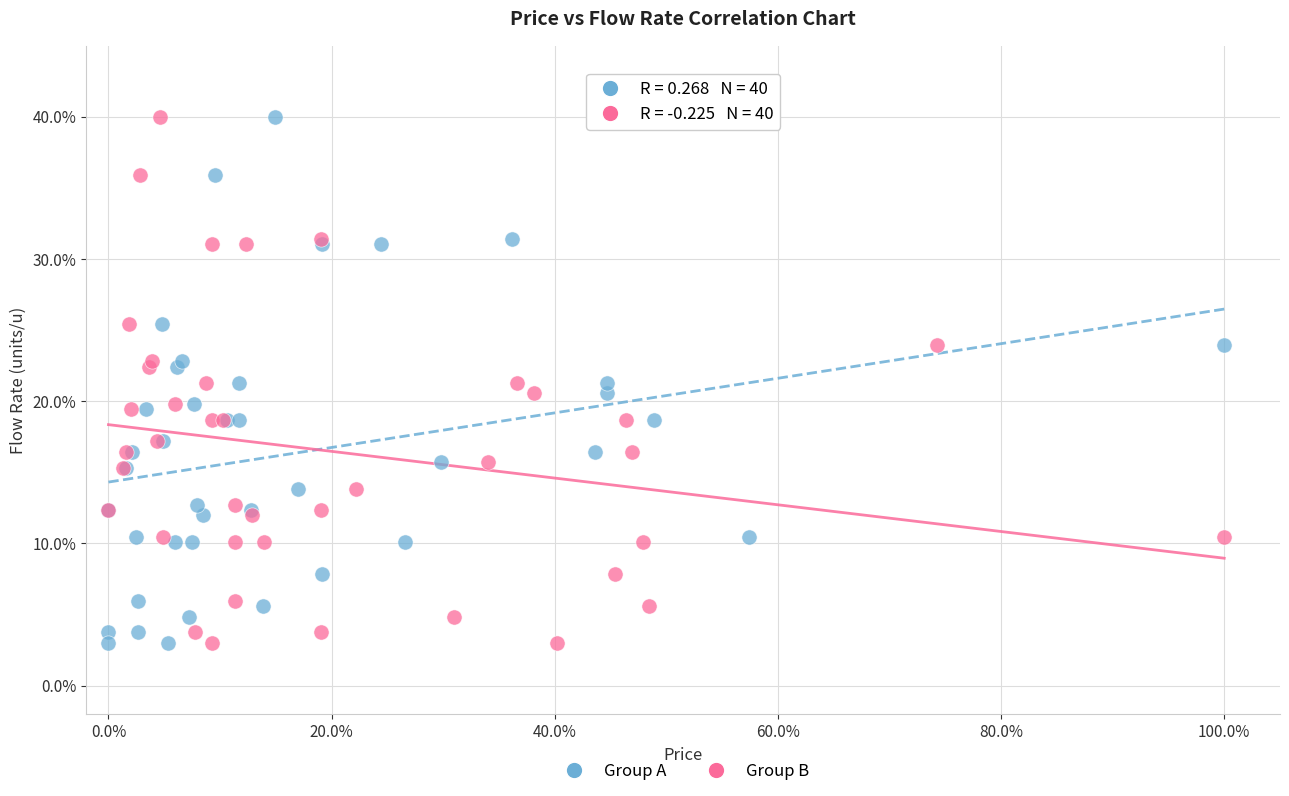

What are all the series names shown in the legend?

Group A, Group B